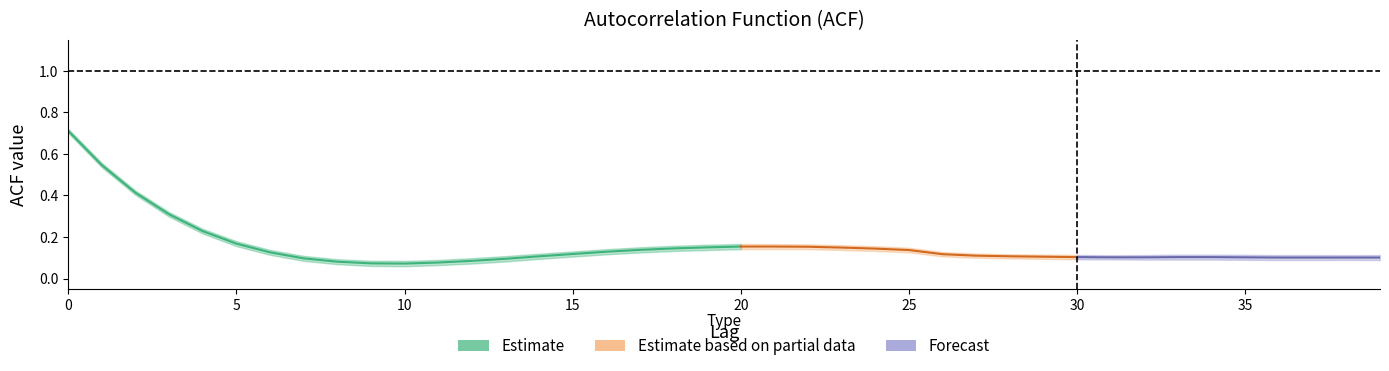

How many lines are shown in the chart?

3